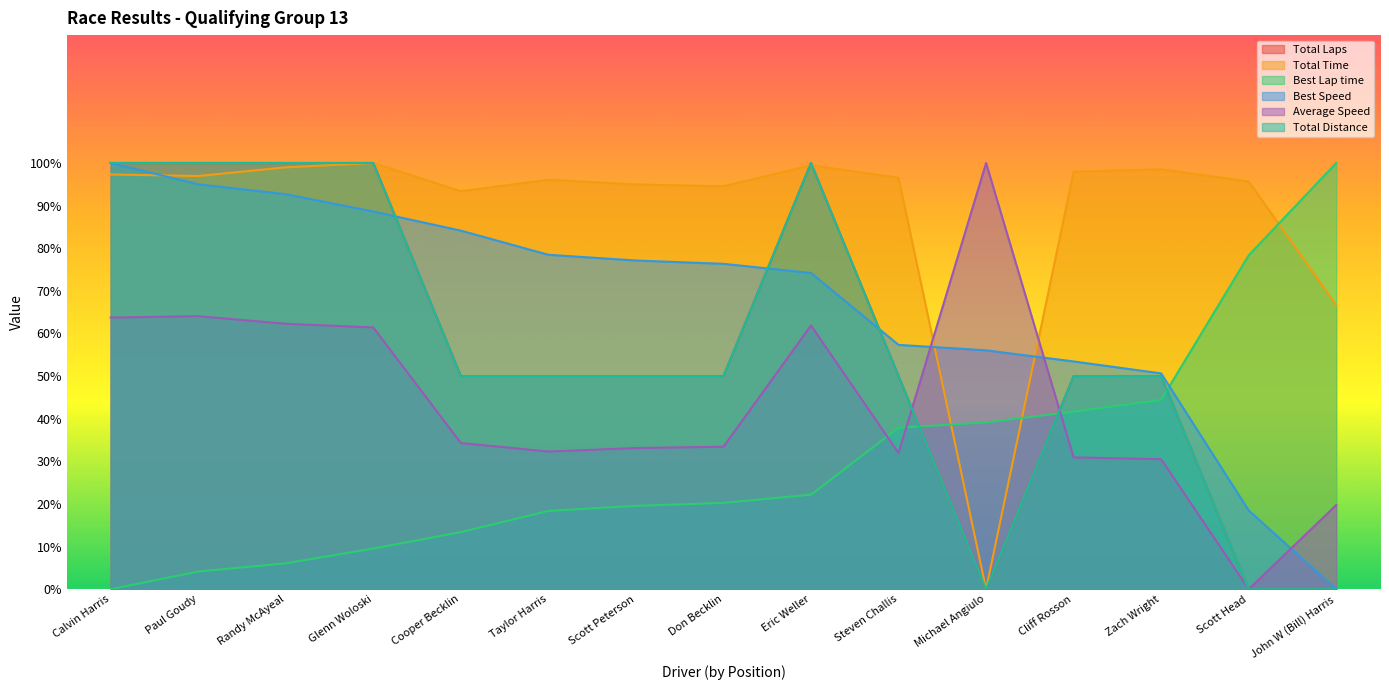

Which series changed the most between Scott Head and John W (Bill) Harris?

Total Time